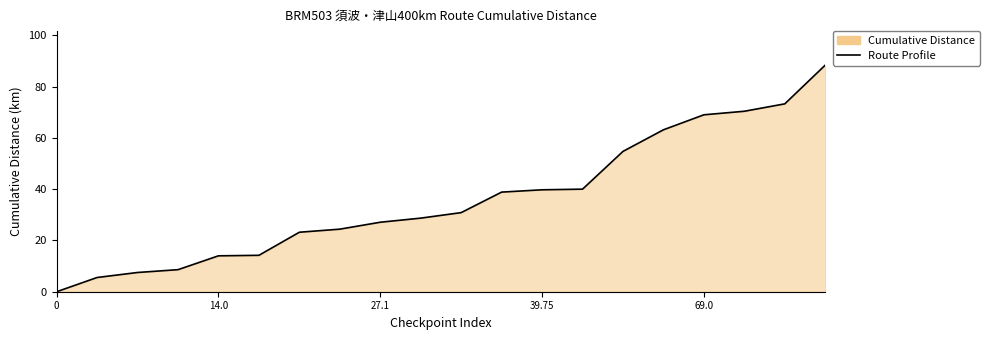

True or false: the data shows 48.5 at 27.1.

False